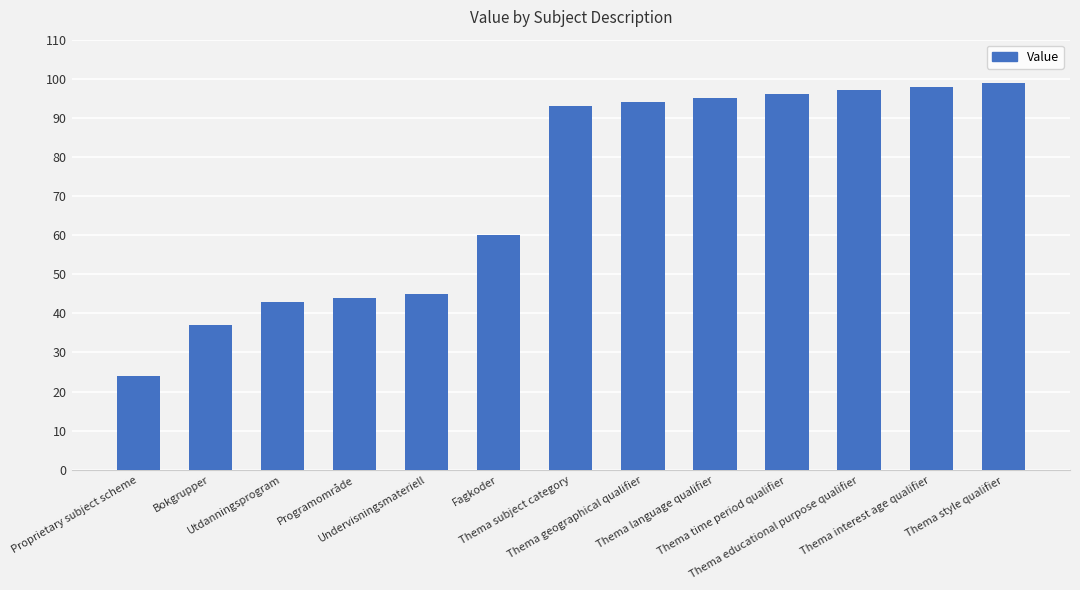

How many data points does each series have?

13